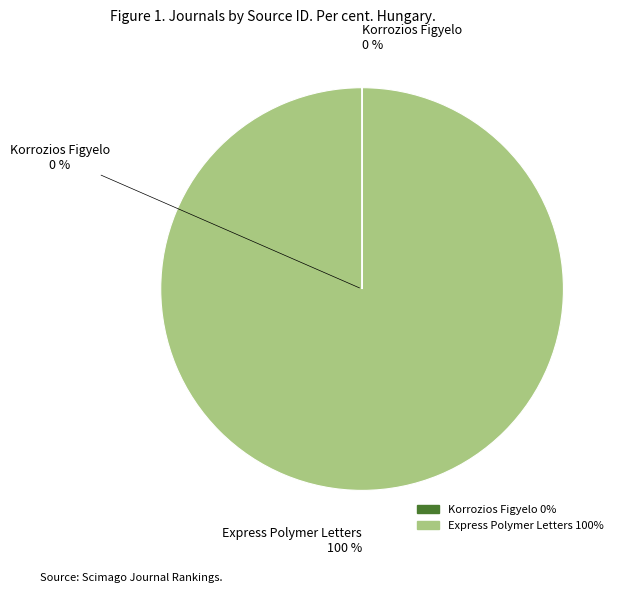

Between Korrozios Figyelo and Express Polymer Letters, which is larger?

Express Polymer Letters